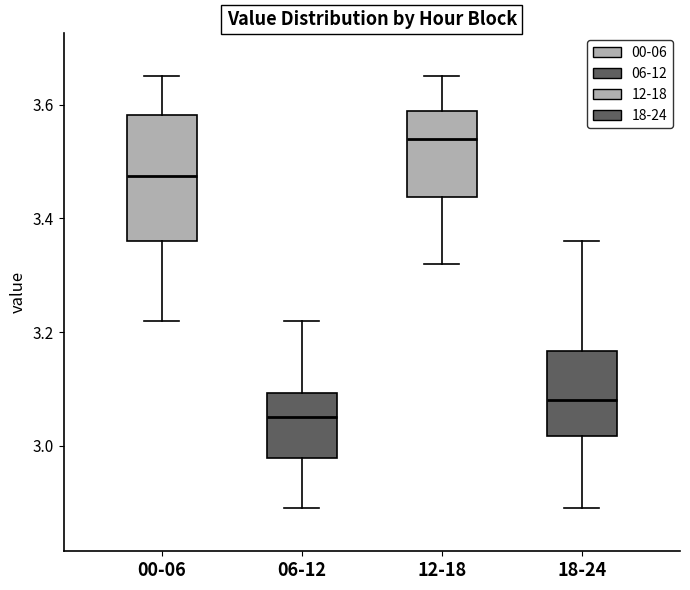

Which box has the lowest median line?

06-12